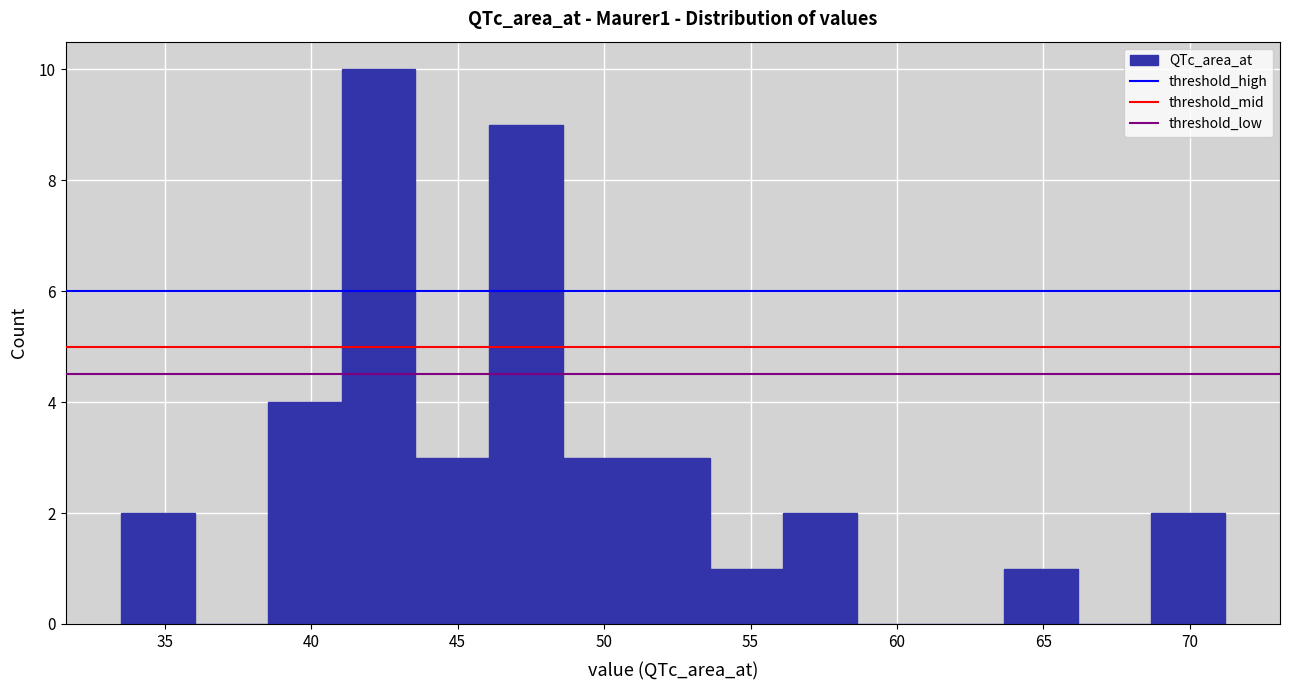

Which range on the x-axis has the tallest bar?

41.0 to 43.5